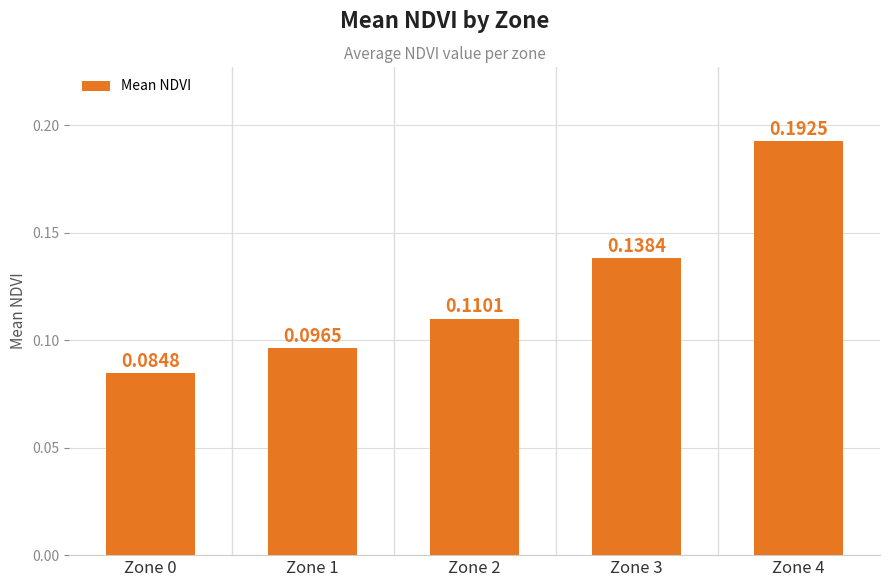

List the labels in order of value, smallest first.

Zone 0, Zone 1, Zone 2, Zone 3, Zone 4